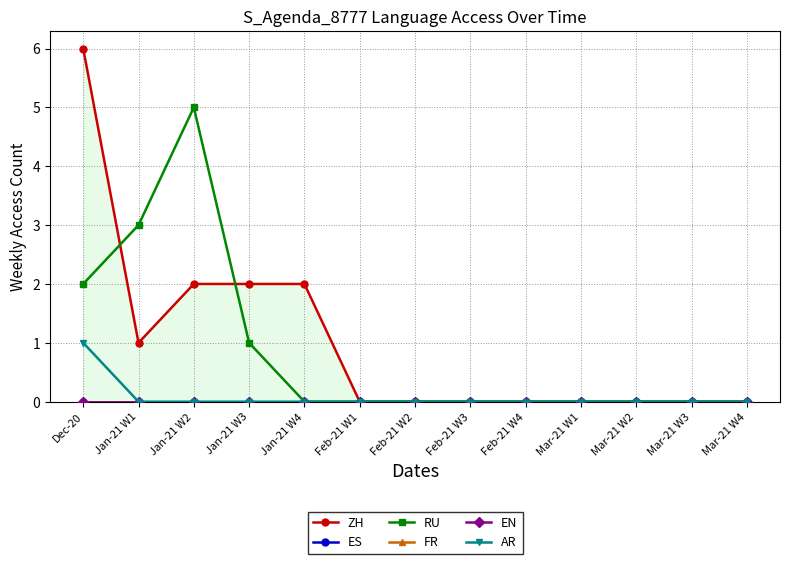

What is the sum of the AR values at Mar-21 W2 and Dec-20?

1